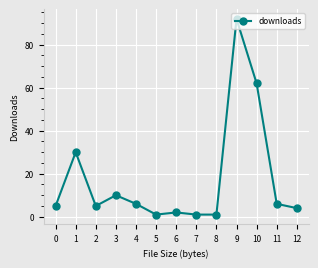

True or false: there are more than 0 points higher than both neighbors.

True